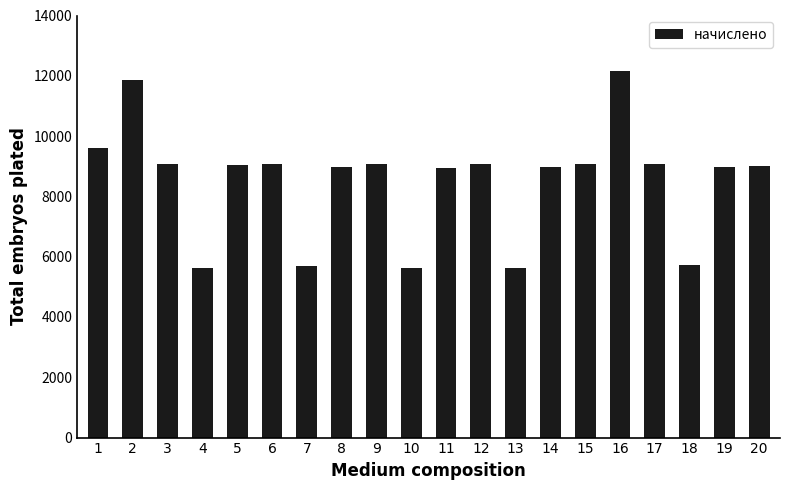

Approximately how many times larger is the value at 10 compared to 14?

0.6